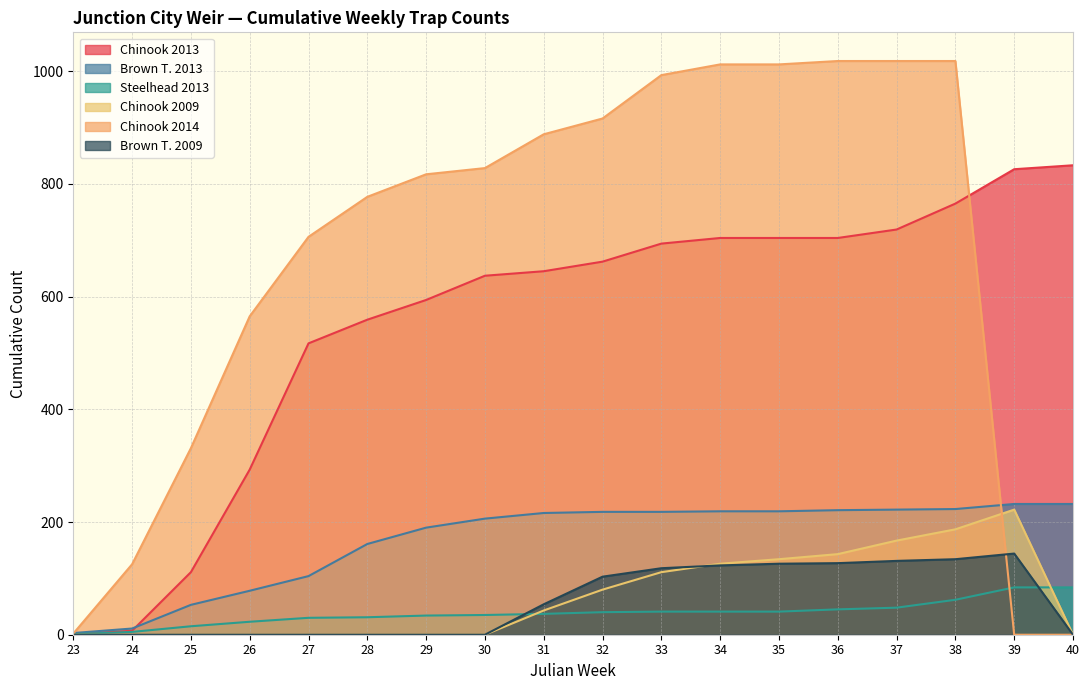

How many series are shown in this chart?

6